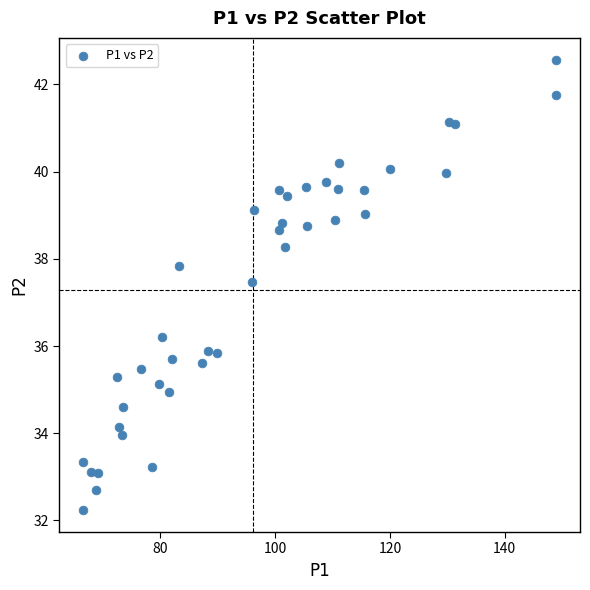

What is the range of Y values (max minus min)?

10.3